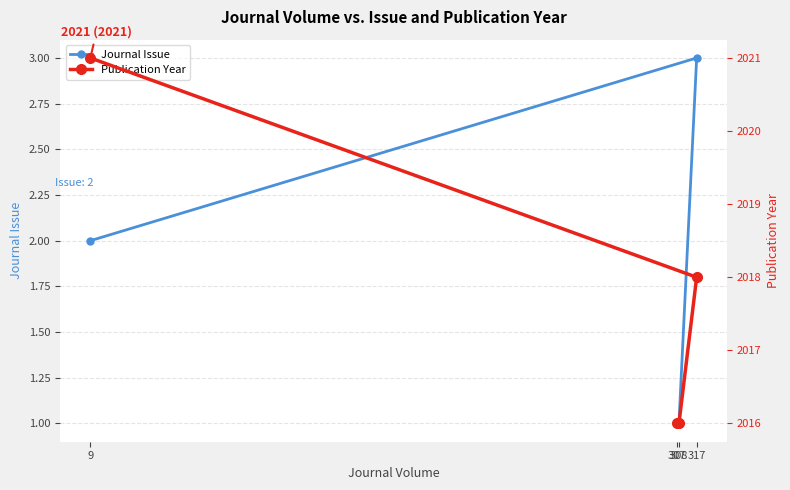

What is the sum of all Journal Issue values?

7